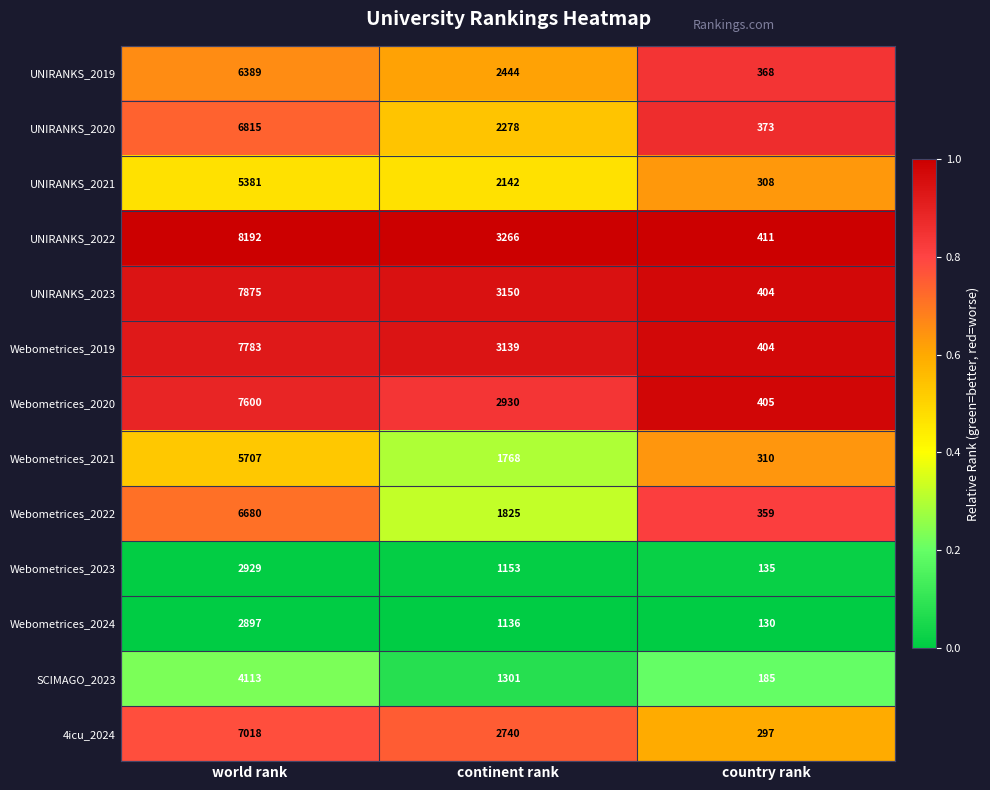

Between world rank and continent rank, which series saw the biggest shift?

UNIRANKS_2022